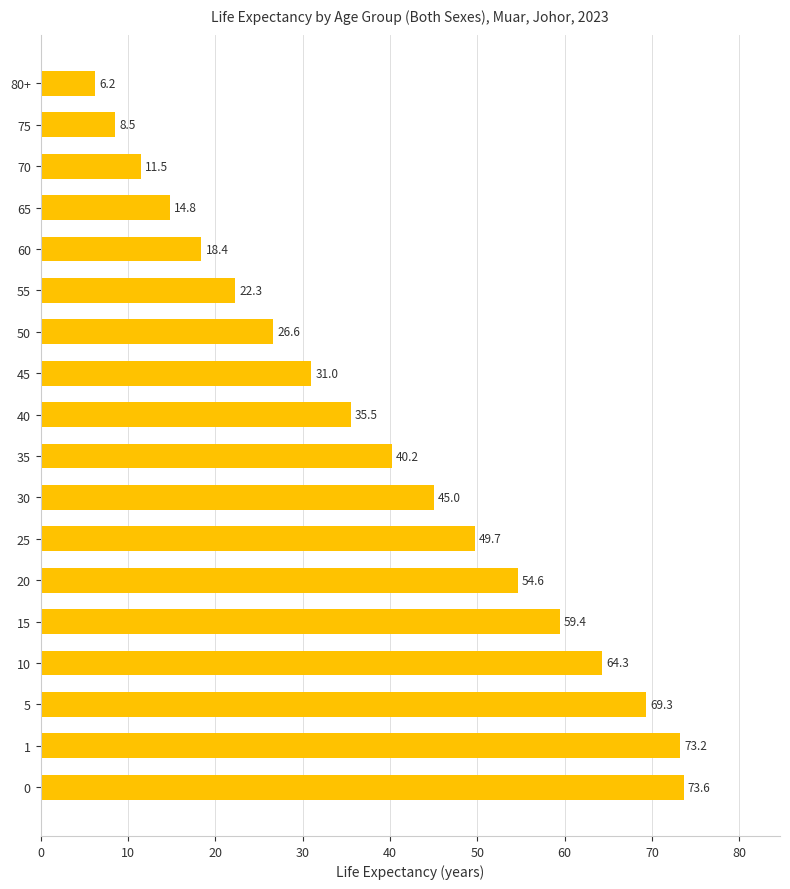

What is the difference between the second highest and second lowest values?

64.7